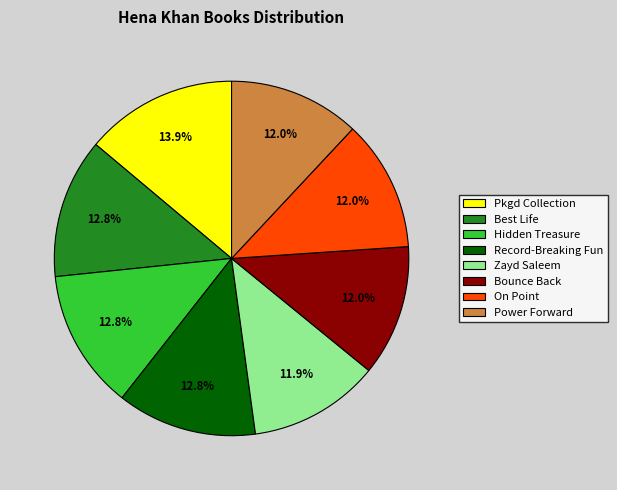

Combined, do Hidden Treasure and Bounce Back account for over 50%?

No